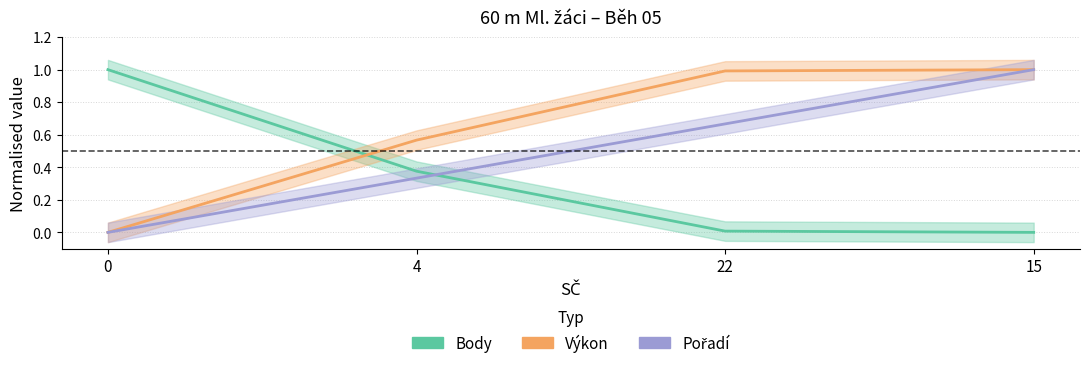

List the series in order of their overall mean, highest first.

Výkon, Pořadí, Body